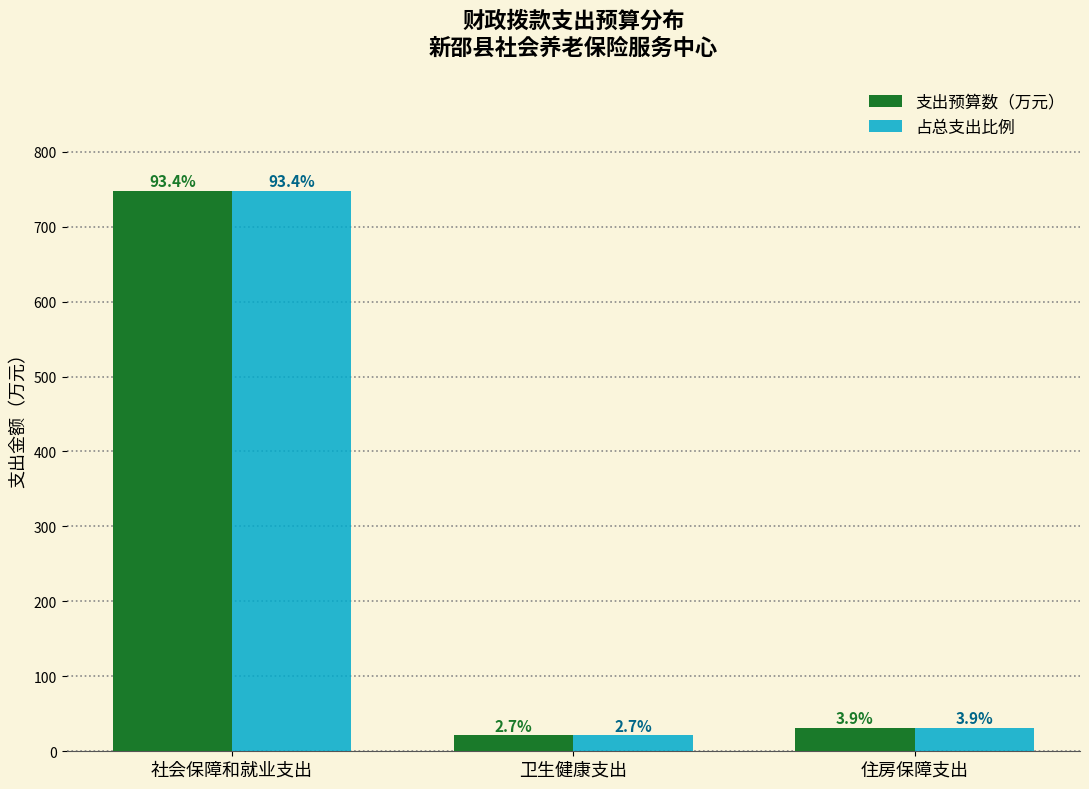

How many bars are there in each group?

2